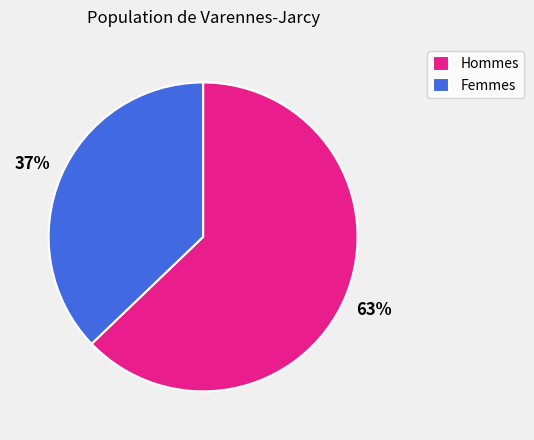

To the nearest percent, what is the difference between the largest and smallest slice percentages?

26%